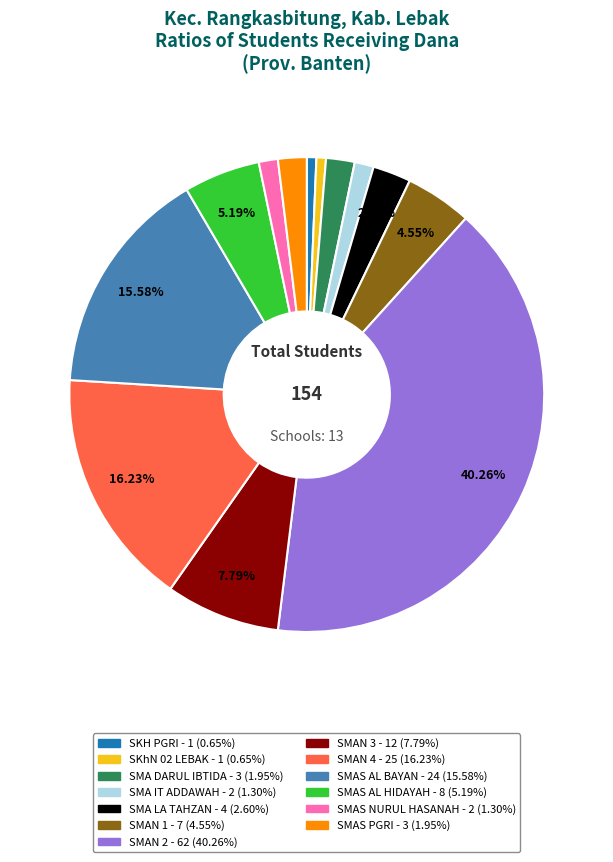

Does any single category account for the majority?

No